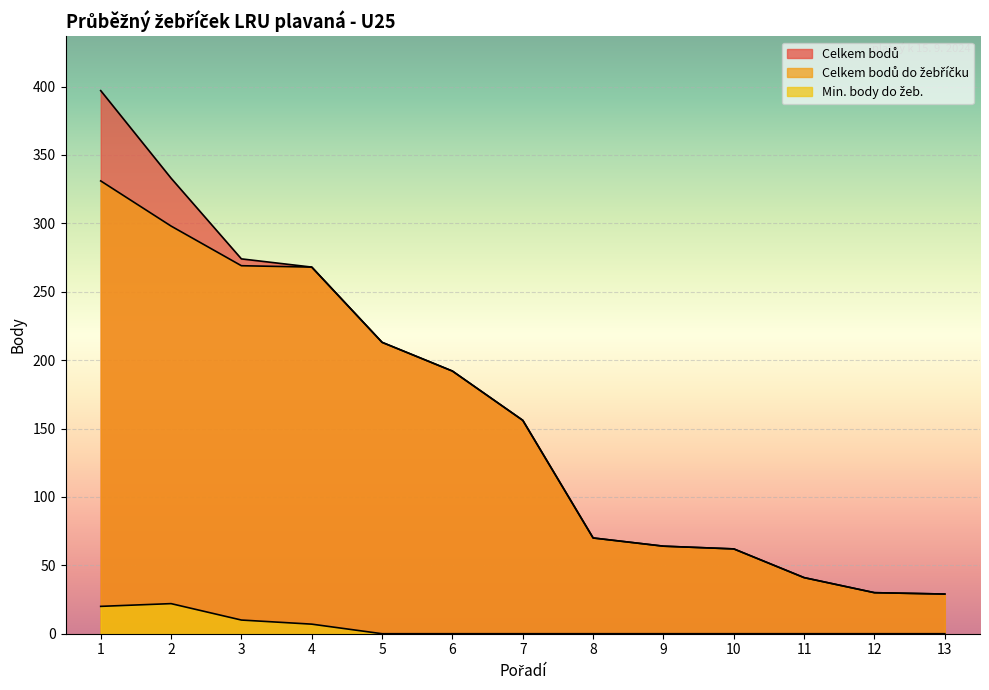

What is the difference between the Celkem bodů values at 12 and 2?

303